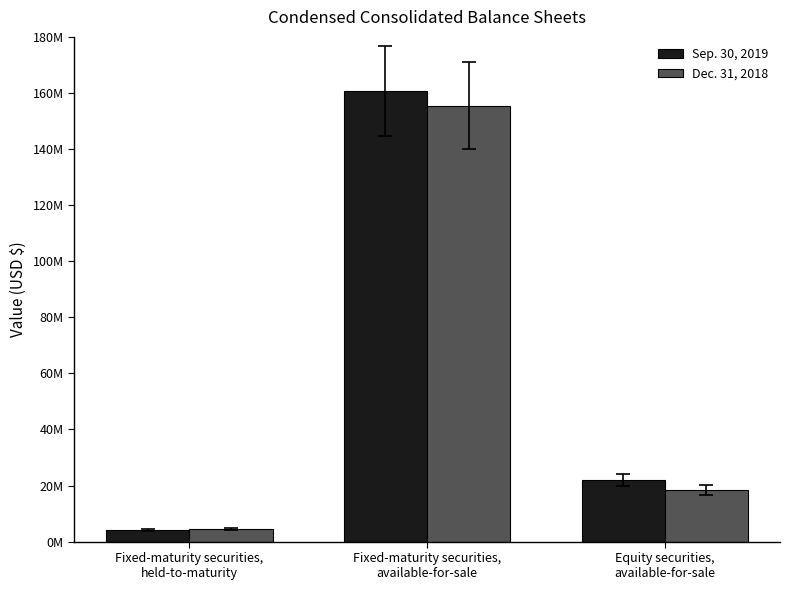

Are the bars grouped side by side (vs. stacked)?

Yes